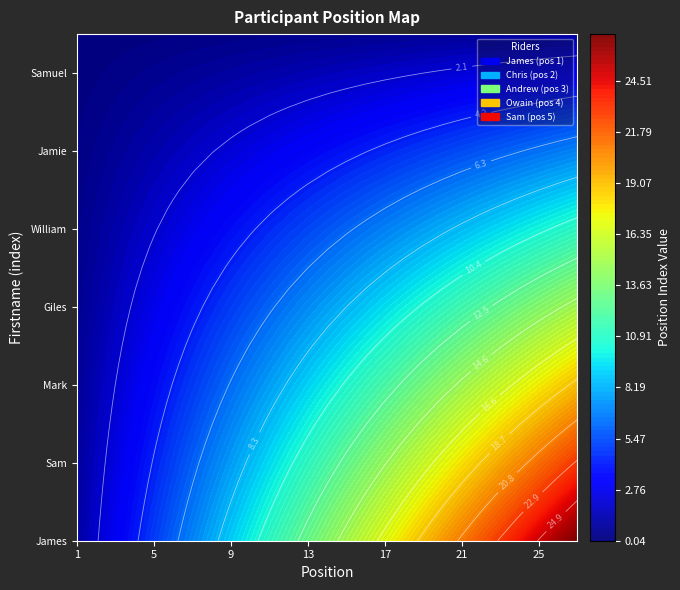

Which category has the lowest value across all series?

1